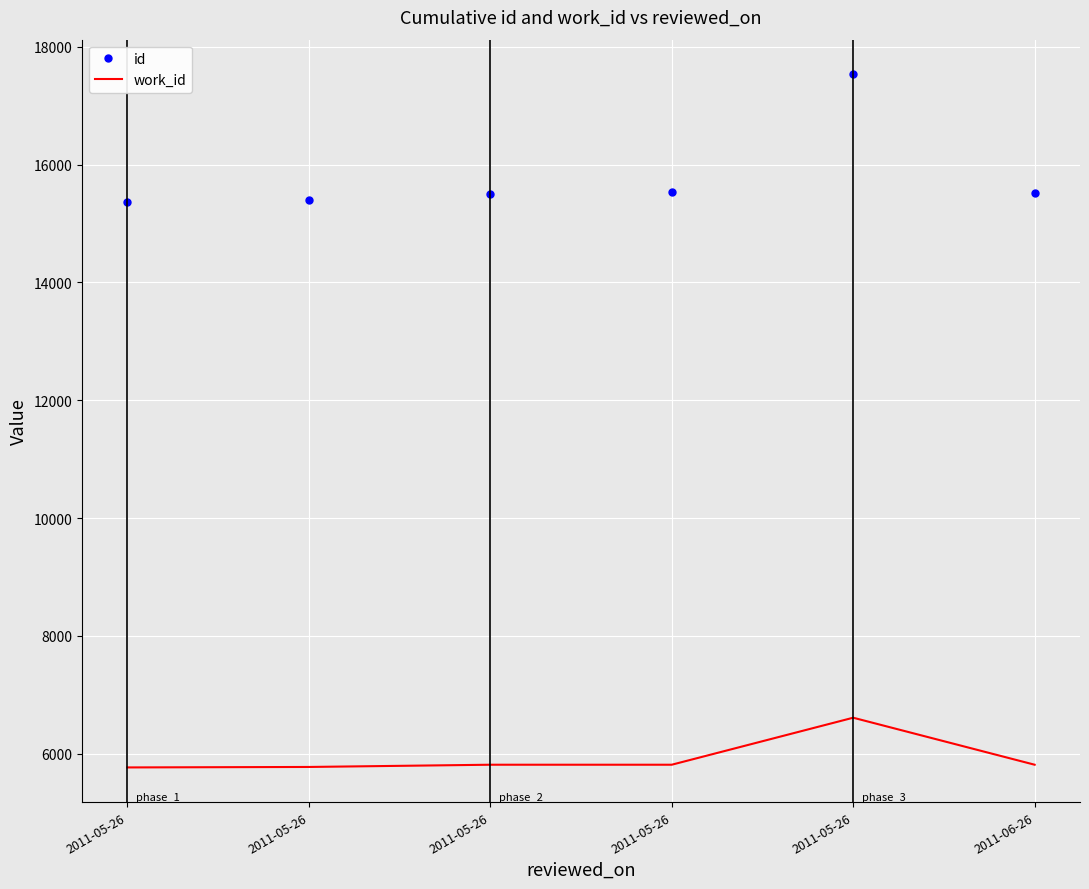

Reading left to right, transcribe all the data shown in this chart.

id: 2011-05-26=15362	2011-05-26=15397	2011-05-26=15502	2011-05-26=15528	2011-05-26=17533	2011-06-26=15511
work_id: 2011-05-26=5767	2011-05-26=5775	2011-05-26=5813	2011-05-26=5813	2011-05-26=6611	2011-06-26=5813